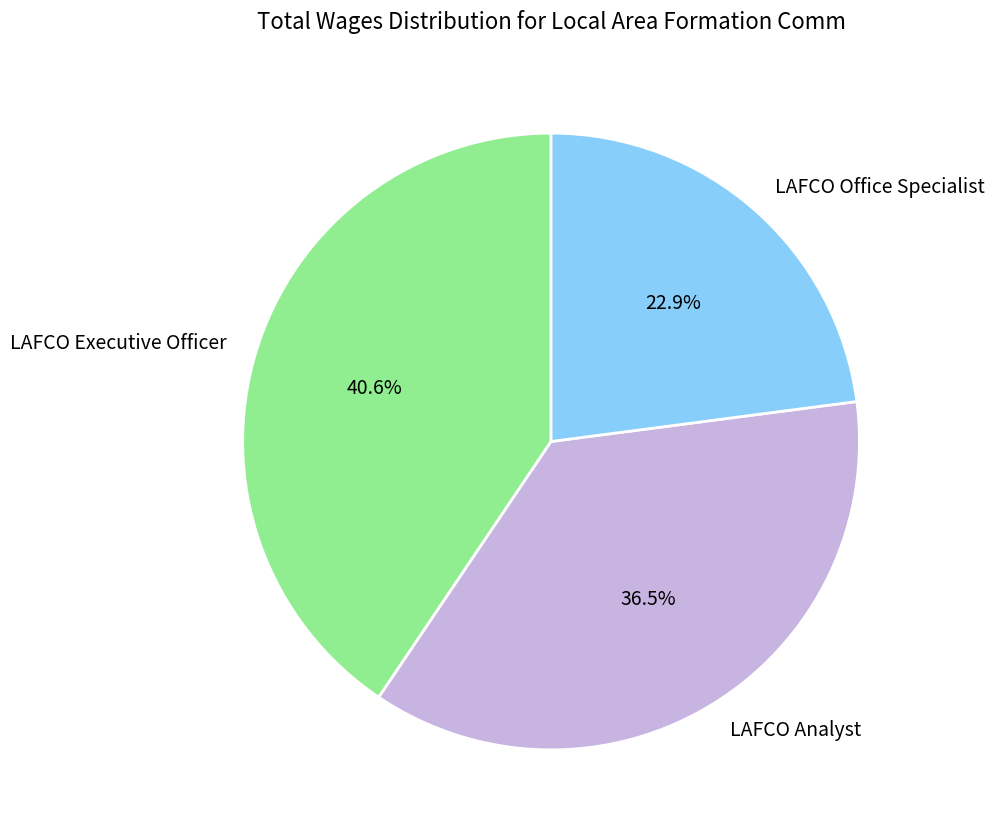

How many segments does this pie chart have?

3